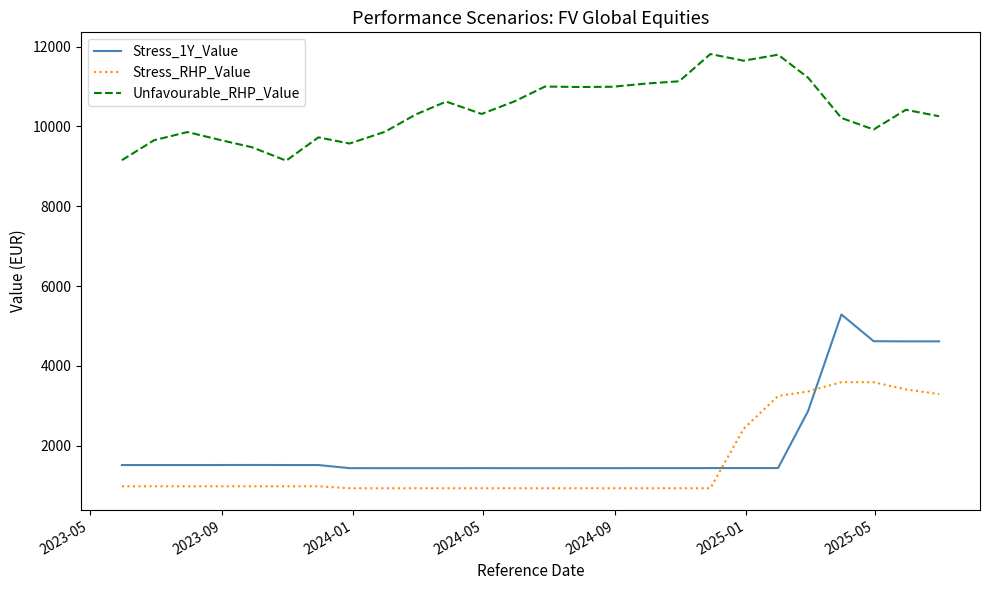

How many intersections are there between Stress_RHP_Value and Stress_1Y_Value?

2